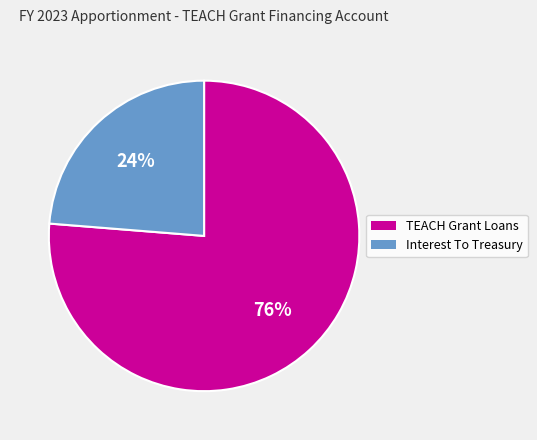

Which slice is the largest?

TEACH Grant Loans